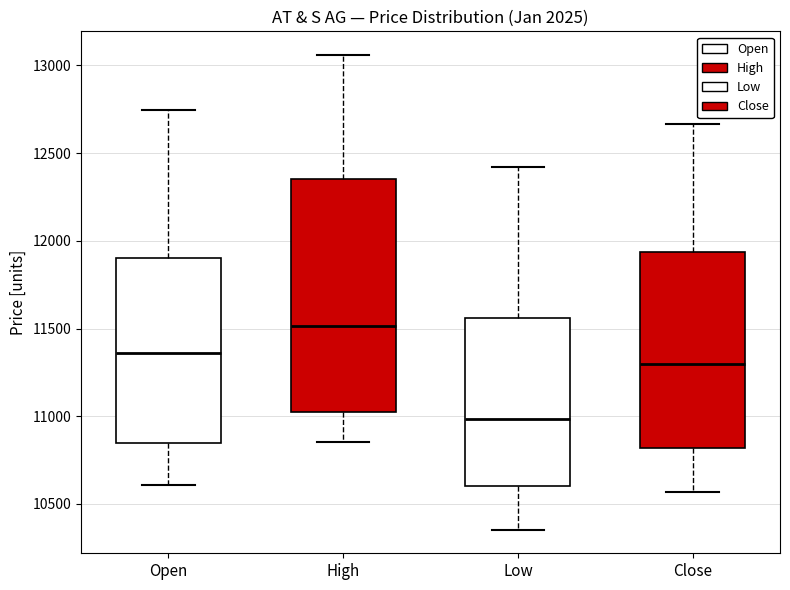

Which box's median line is the highest?

High